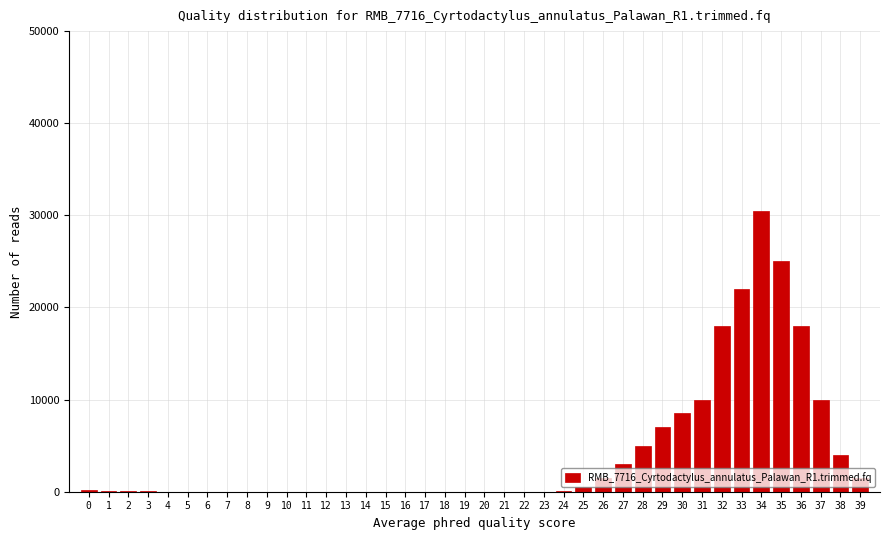

What is the greatest value displayed?

30500